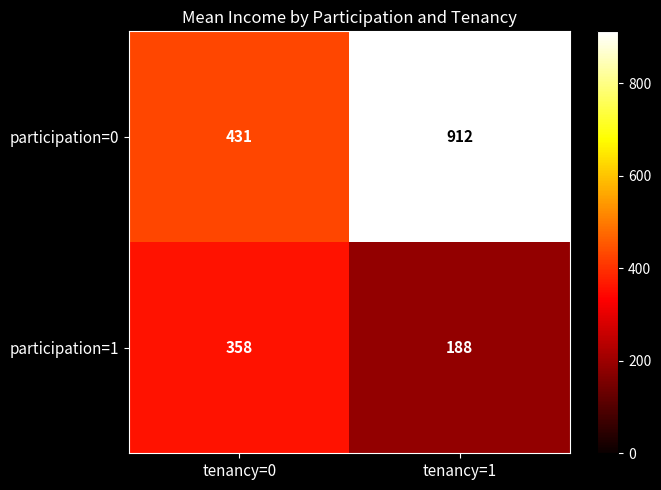

Reading right to left, extract all data points from this chart.

participation=0: tenancy=1=912	tenancy=0=431
participation=1: tenancy=1=188	tenancy=0=358